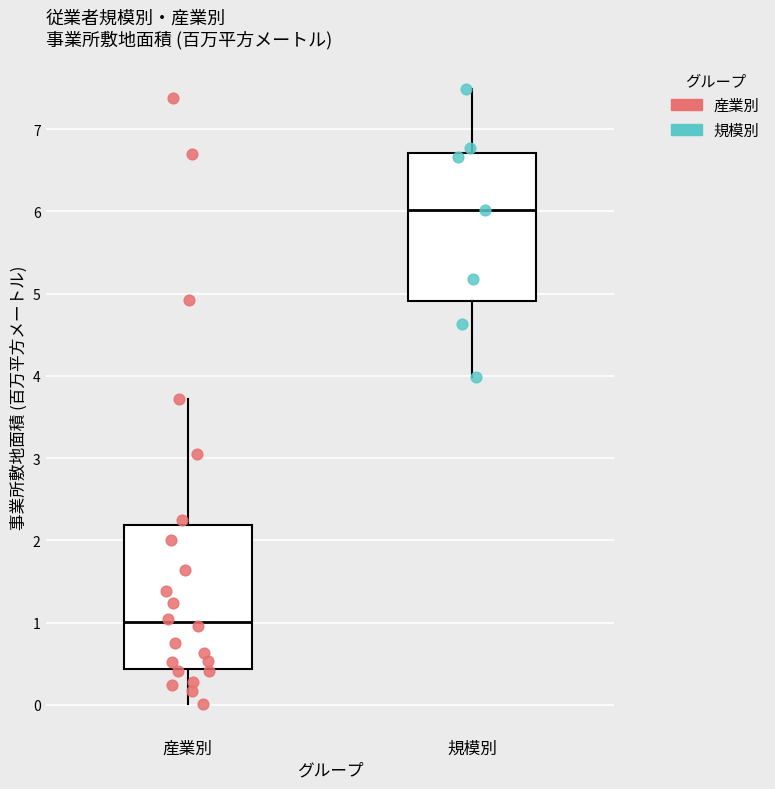

Which box has the highest median line?

規模別